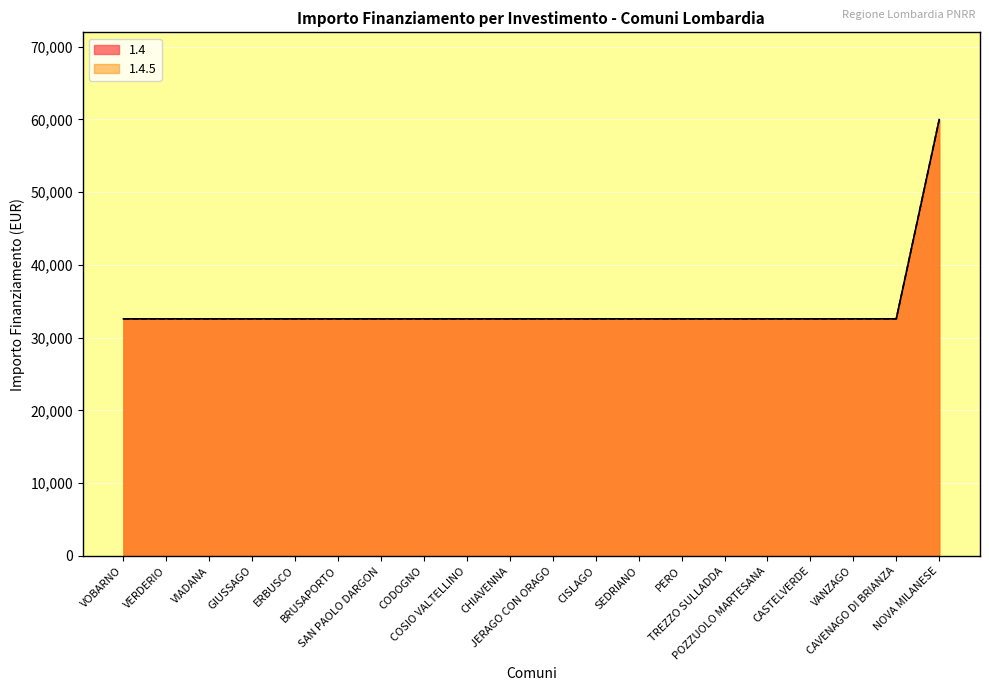

List the labels in order of 1.4 value, smallest first.

VOBARNO, VERDERIO, VIADANA, GIUSSAGO, ERBUSCO, BRUSAPORTO, SAN PAOLO DARGON, CODOGNO, COSIO VALTELLINO, CHIAVENNA, JERAGO CON ORAGO, CISLAGO, SEDRIANO, PERO, TREZZO SULLADDA, POZZUOLO MARTESANA, CASTELVERDE, VANZAGO, CAVENAGO DI BRIANZA, NOVA MILANESE